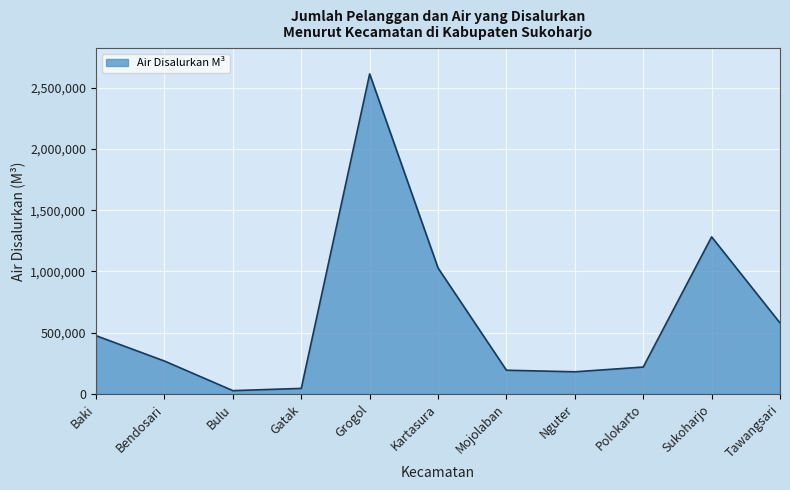

At which category does the chart reach its peak across all series?

Grogol